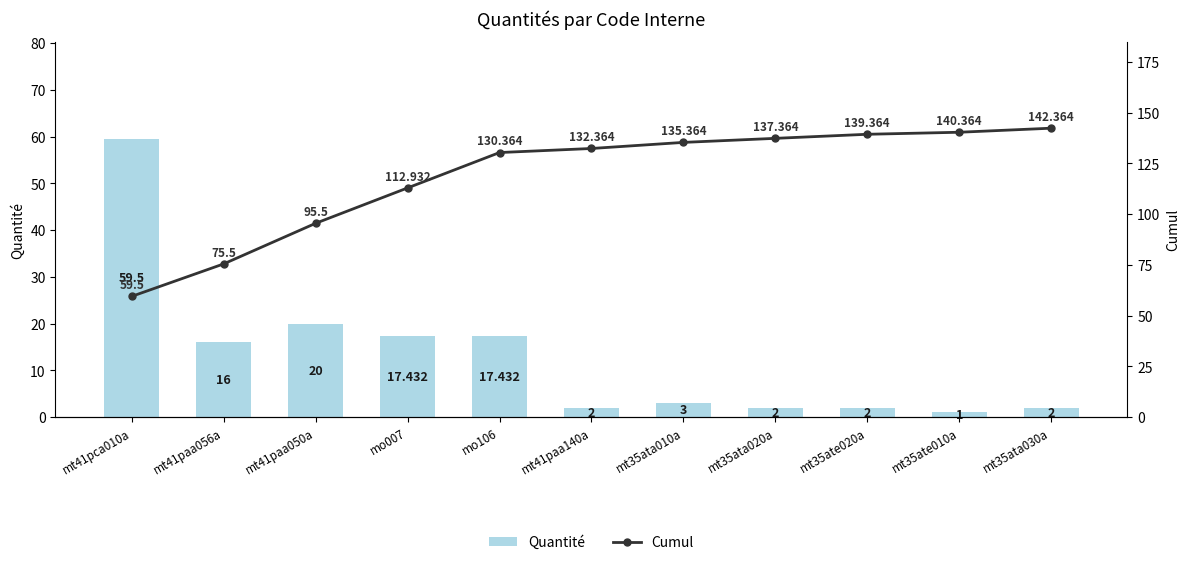

Read the Quantité value at mt35ata020a.

2.0